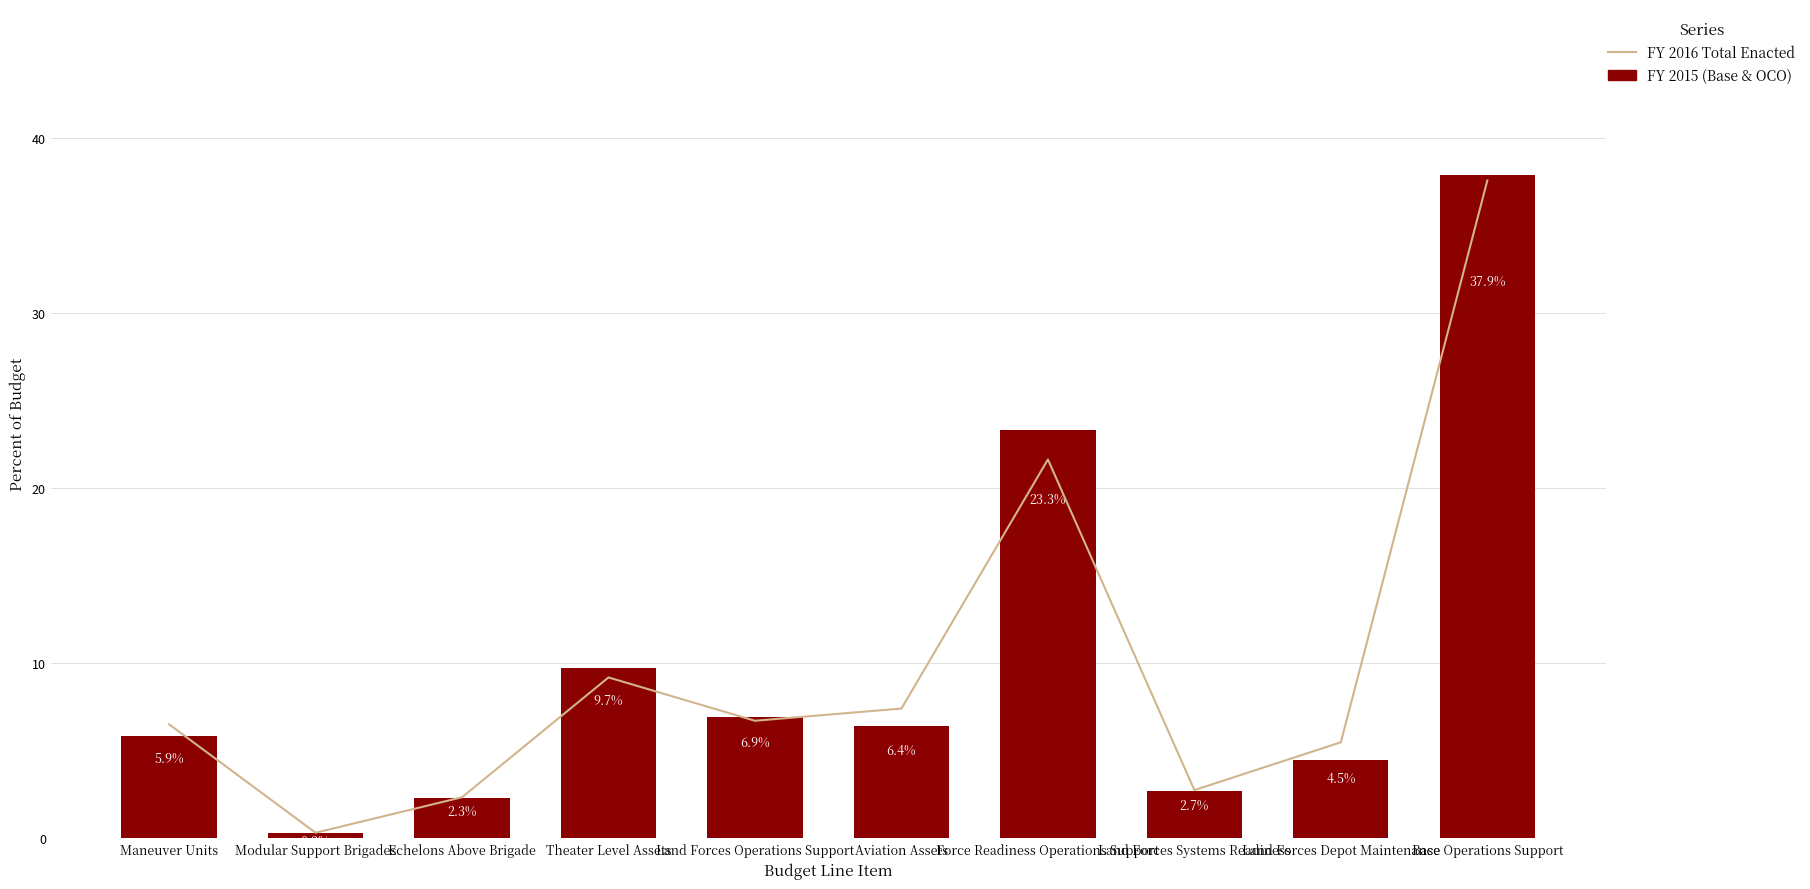

What is the label of the 8th bar from the right?

Echelons Above Brigade